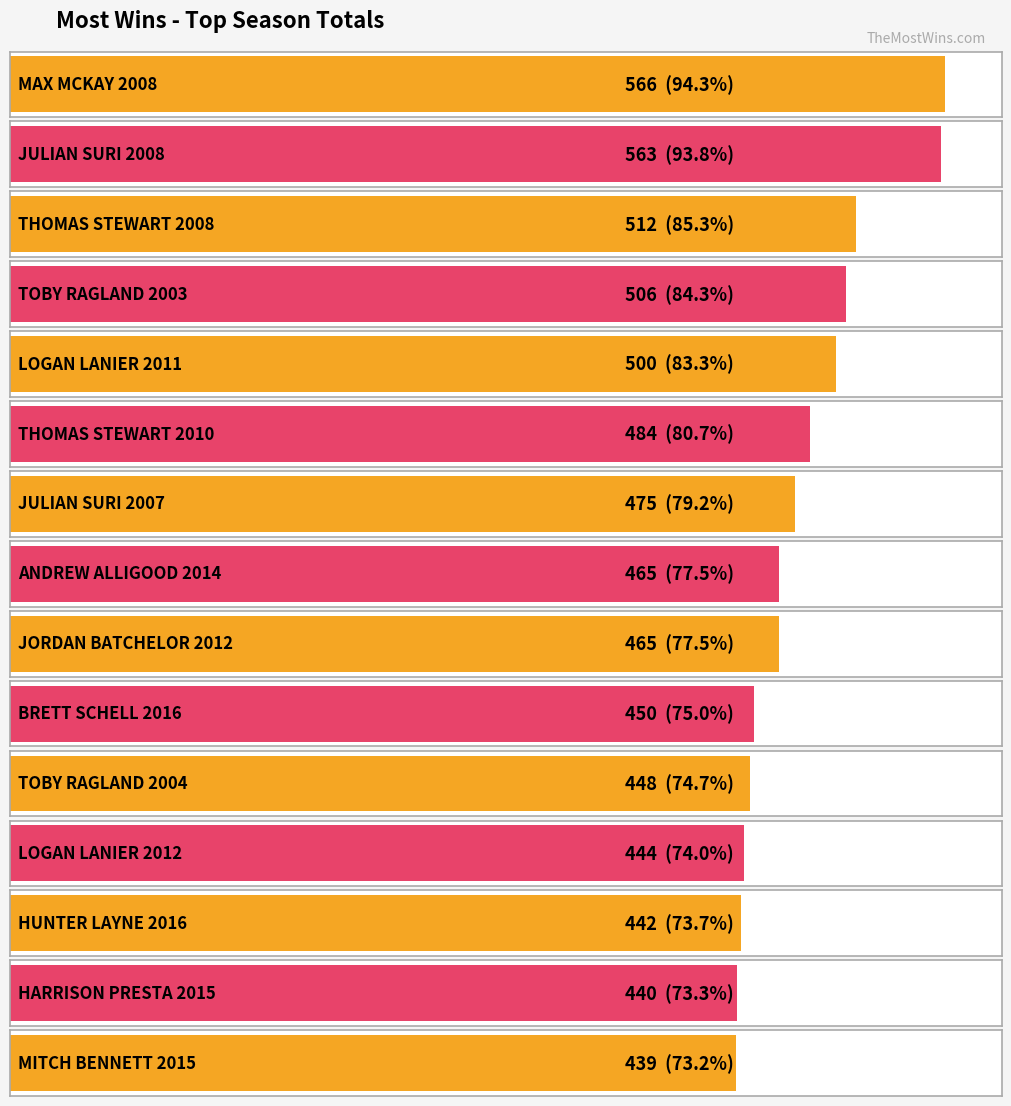

How many data points does each series have?

15